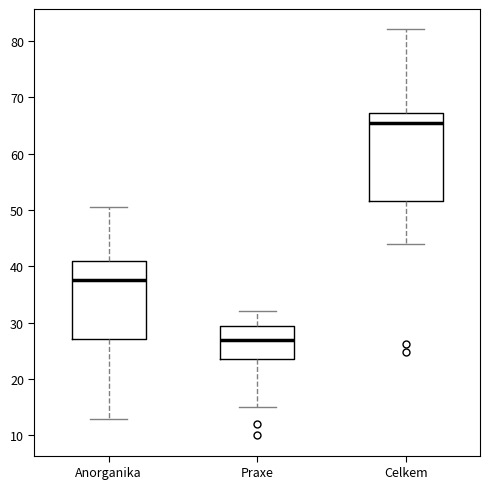

Where does the median line of the box for Celkem sit on the y-axis? The values are not printed on the chart, so give them approximately, as read against the axis.

66